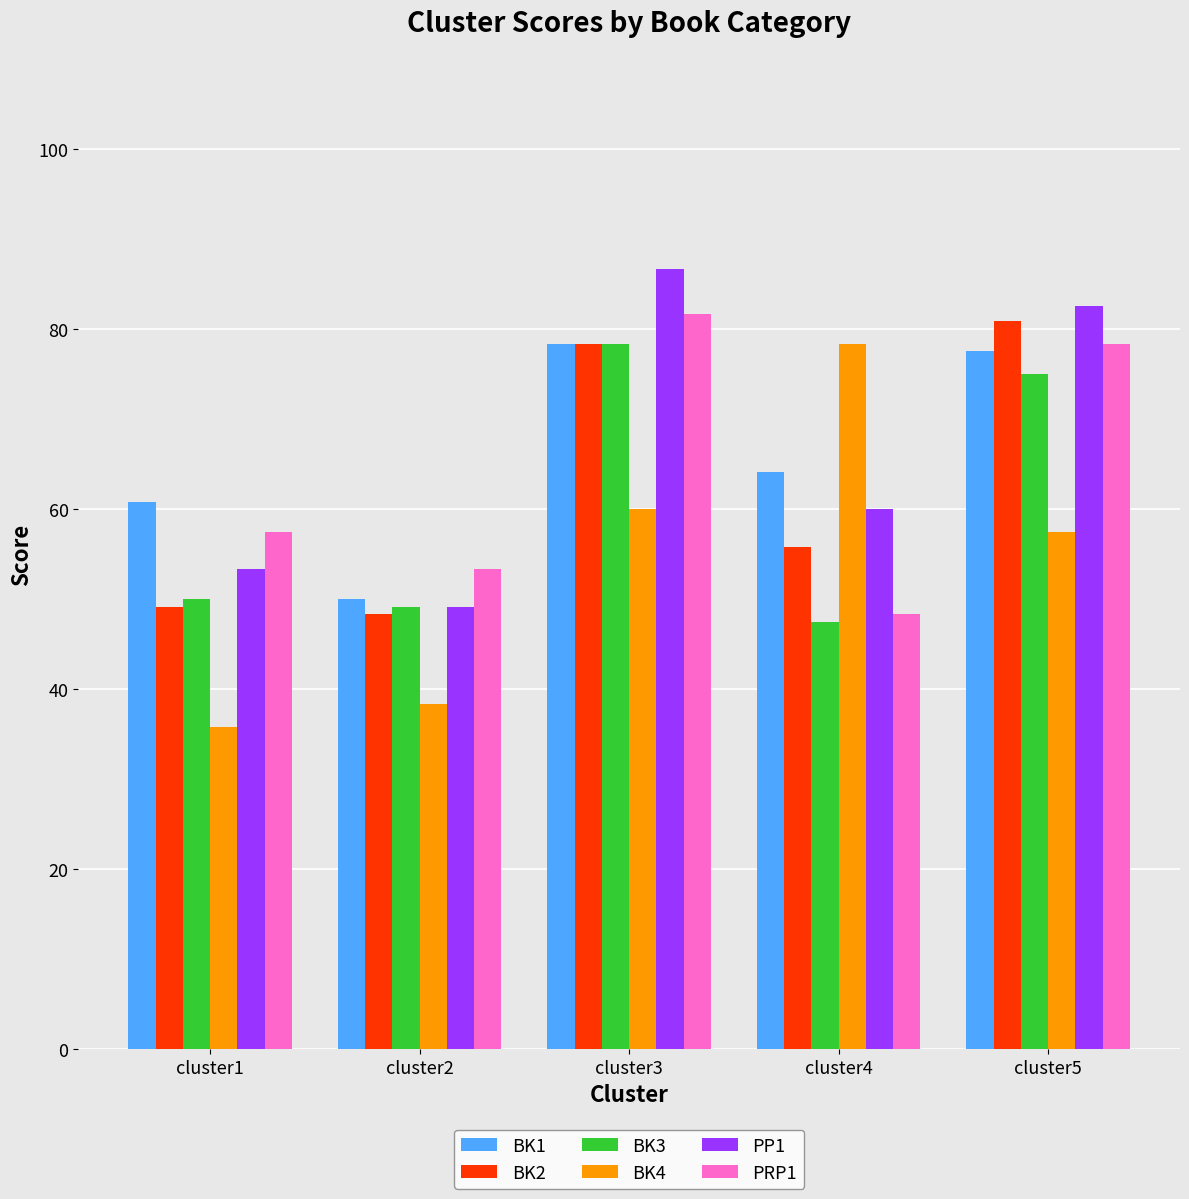

What are all the series names shown in the legend?

BK1, BK2, BK3, BK4, PP1, PRP1